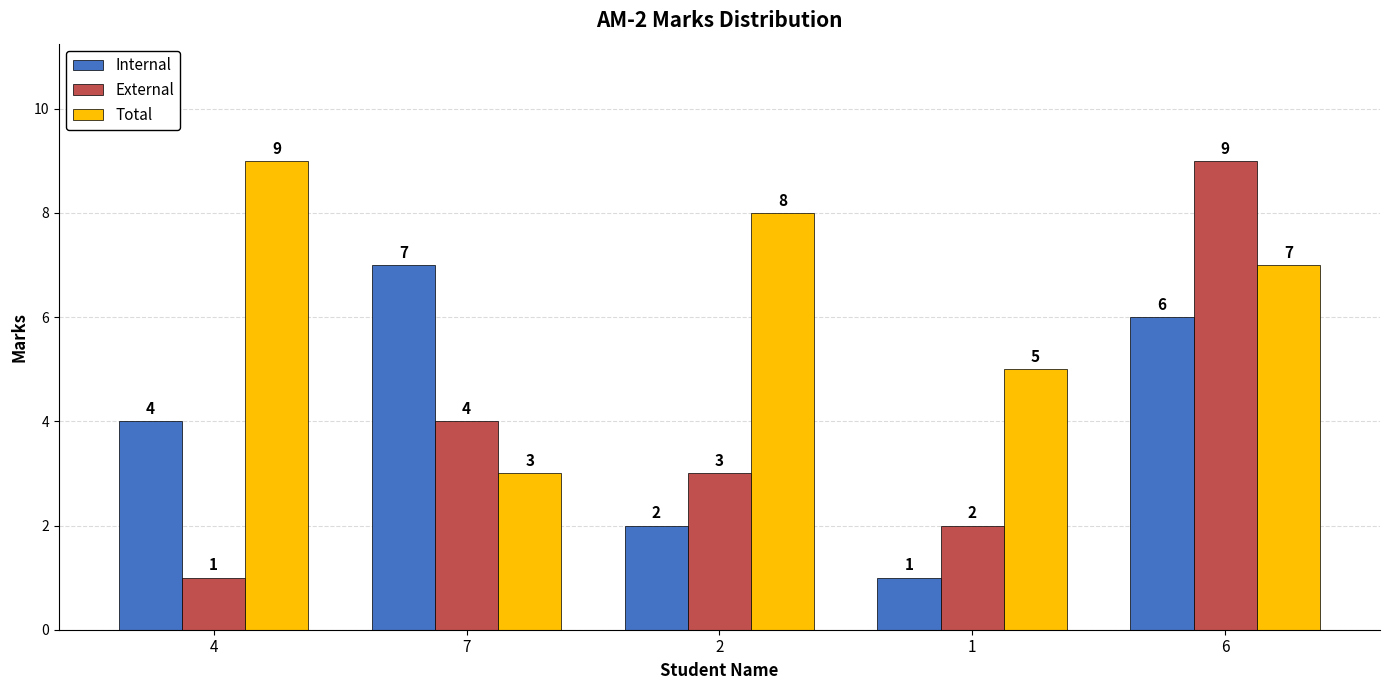

Where is External nearest to the value 5?

7